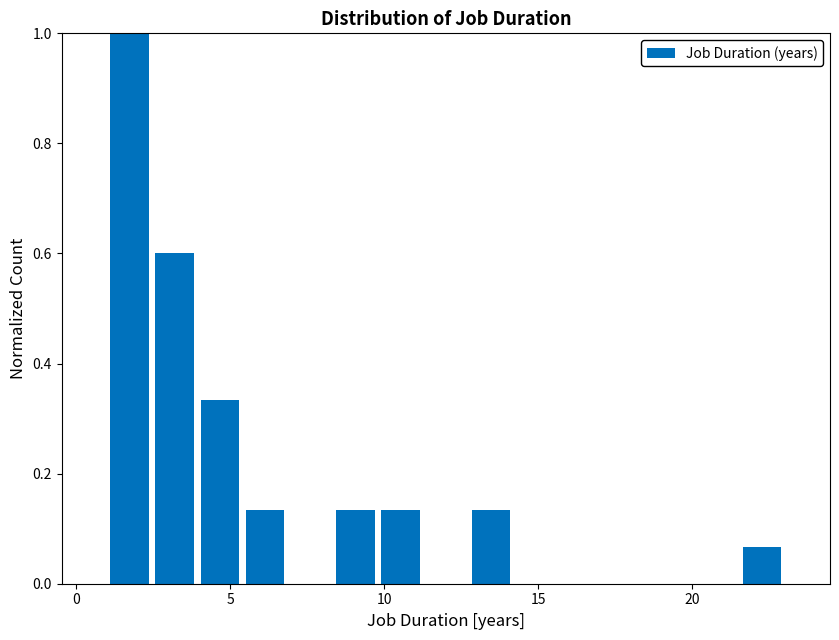

Read against the x-axis, roughly where is the centre of the tallest bar?

1.5